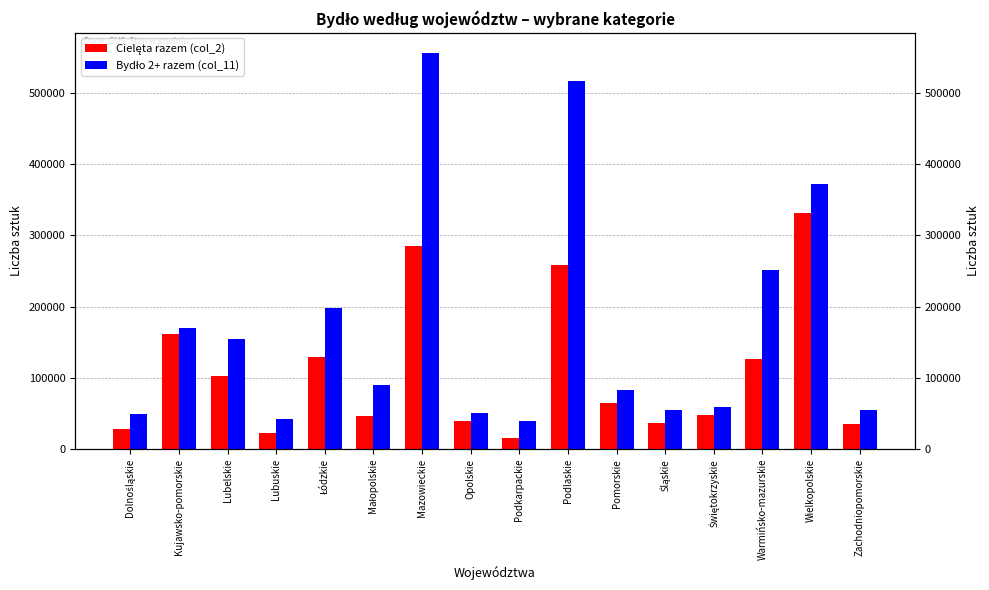

Reading left to right, list all the values displayed in this chart.

Cielęta razem (col_2): Dolnośląskie=29087	Kujawsko-pomorskie=161764	Lubelskie=102848	Lubuskie=22915	Łódzkie=128853	Małopolskie=46898	Mazowieckie=285266	Opolskie=39704	Podkarpackie=15290	Podlaskie=258995	Pomorskie=64972	Śląskie=37010	Świętokrzyskie=47849	Warmińsko-mazurskie=126989	Wielkopolskie=331384	Zachodniopomorskie=34744
Bydło 2+ razem (col_11): Dolnośląskie=49949	Kujawsko-pomorskie=170610	Lubelskie=154498	Lubuskie=43130	Łódzkie=197357	Małopolskie=90748	Mazowieckie=555979	Opolskie=50955	Podkarpackie=38992	Podlaskie=516191	Pomorskie=82877	Śląskie=55205	Świętokrzyskie=59741	Warmińsko-mazurskie=250747	Wielkopolskie=372236	Zachodniopomorskie=55107